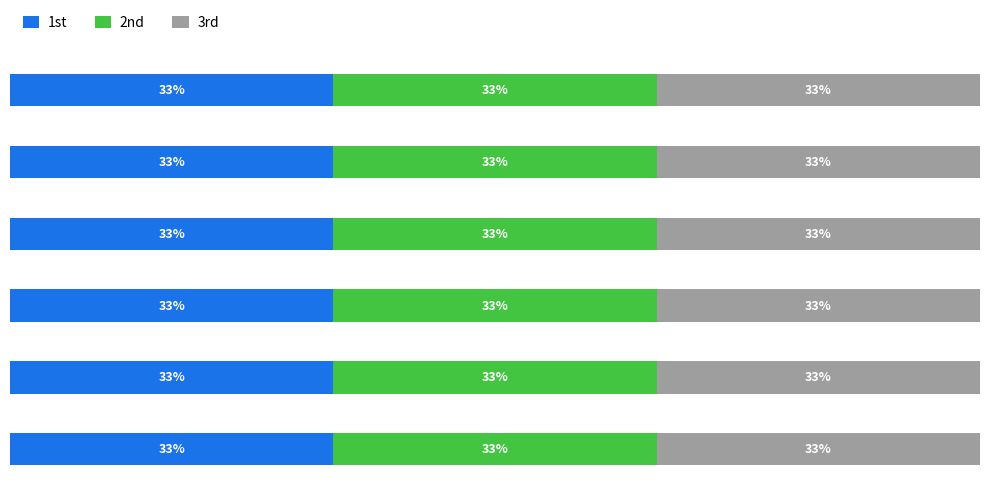

List the labels in order of 1st value, largest first.

Bevolking China, Thema BevRuimte: China, China: Hutong, China: Hukou, Migratie in China, Bevolkingsontwikkeling China